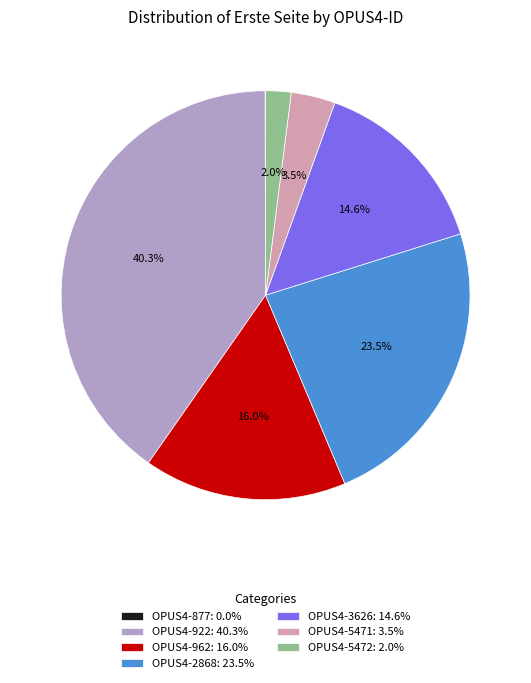

Is there any slice that represents more than half of the pie?

No